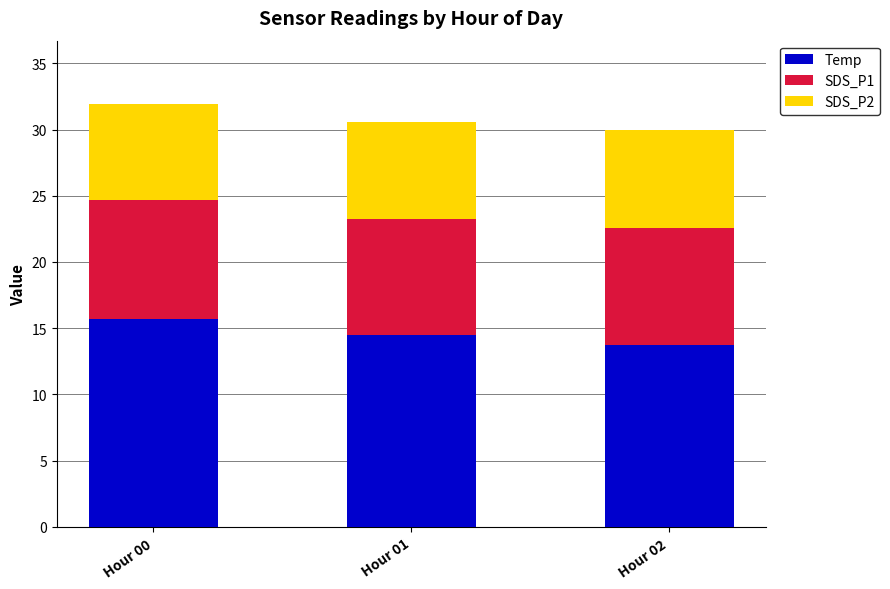

Reading left to right, transcribe the values for Temp.

Hour 00=15.7	Hour 01=14.5	Hour 02=13.8